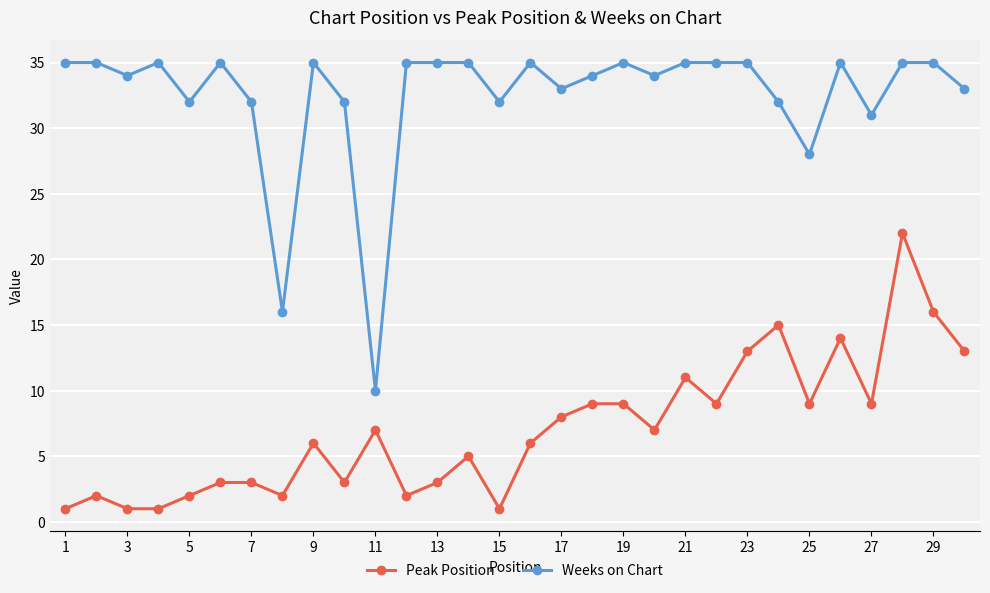

True or false: Peak Position and Weeks on Chart intersect in this chart.

False